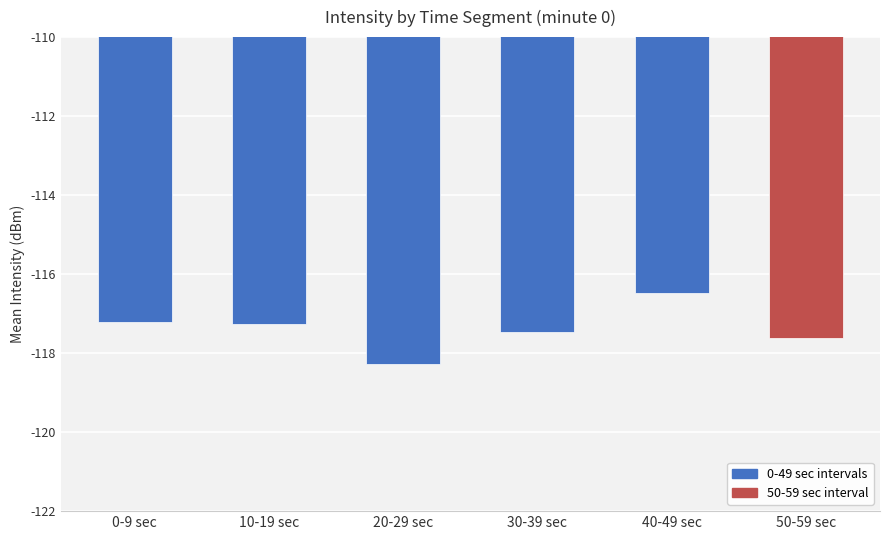

What is the value of the 4th bar from the left?

-117.5